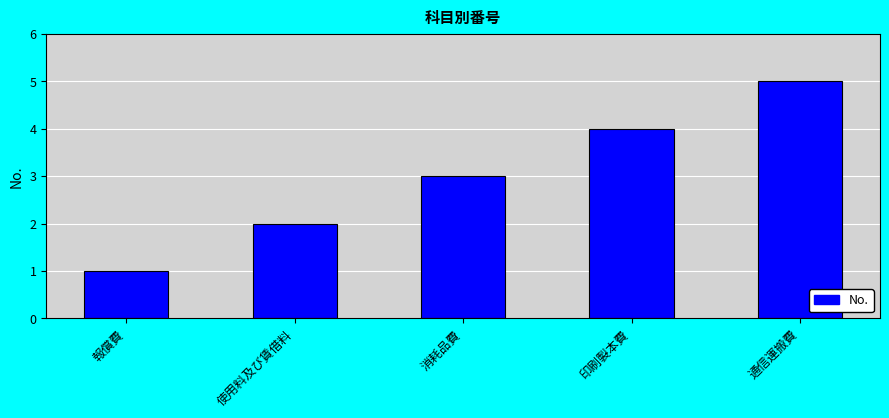

How many values are between 2 and 4?

3